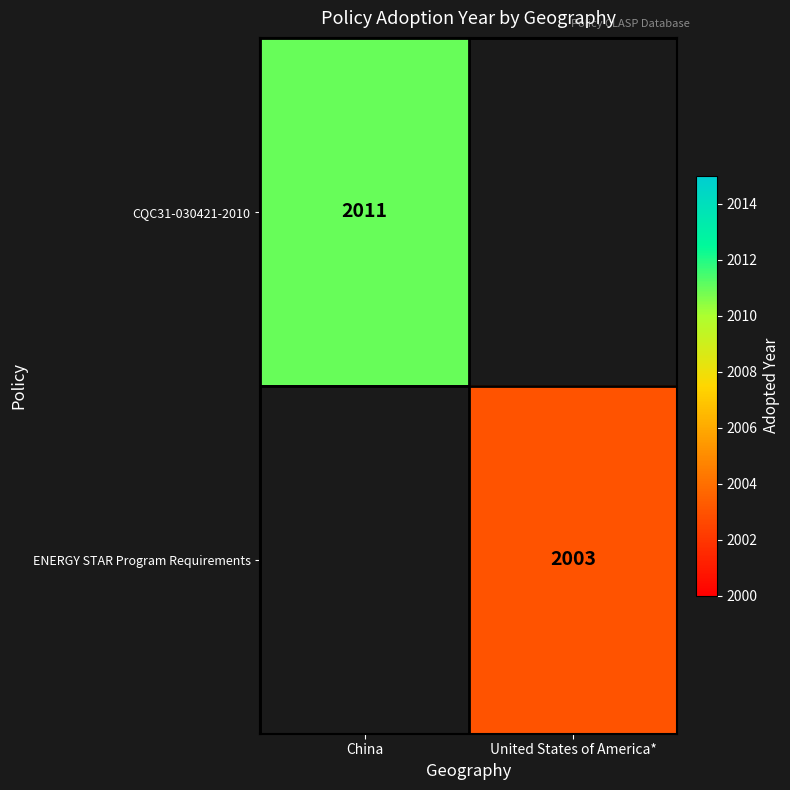

Is the value of CQC31-030421-2010 at China greater than the value of ENERGY STAR Program Requirements at United States of America*?

Yes